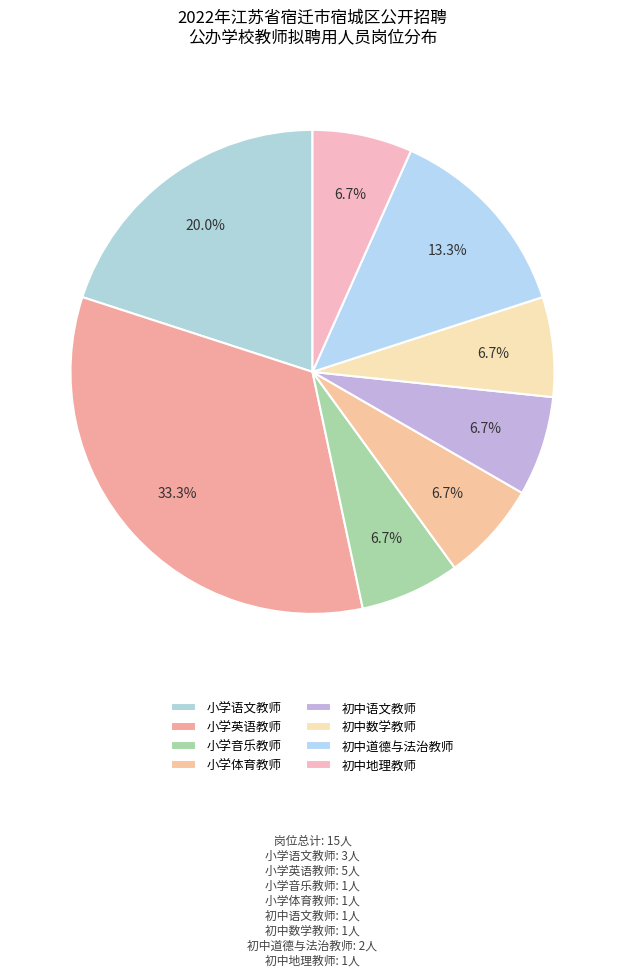

Combined, do 小学体育教师 and 小学英语教师 account for over 50%?

No